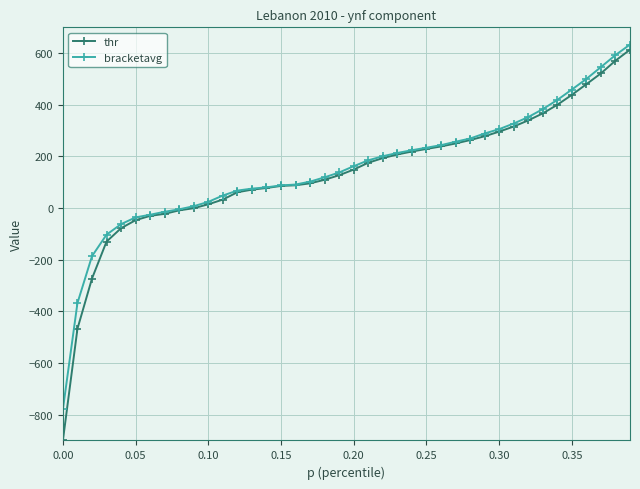

What is the minimum value for bracketavg?

-779.3